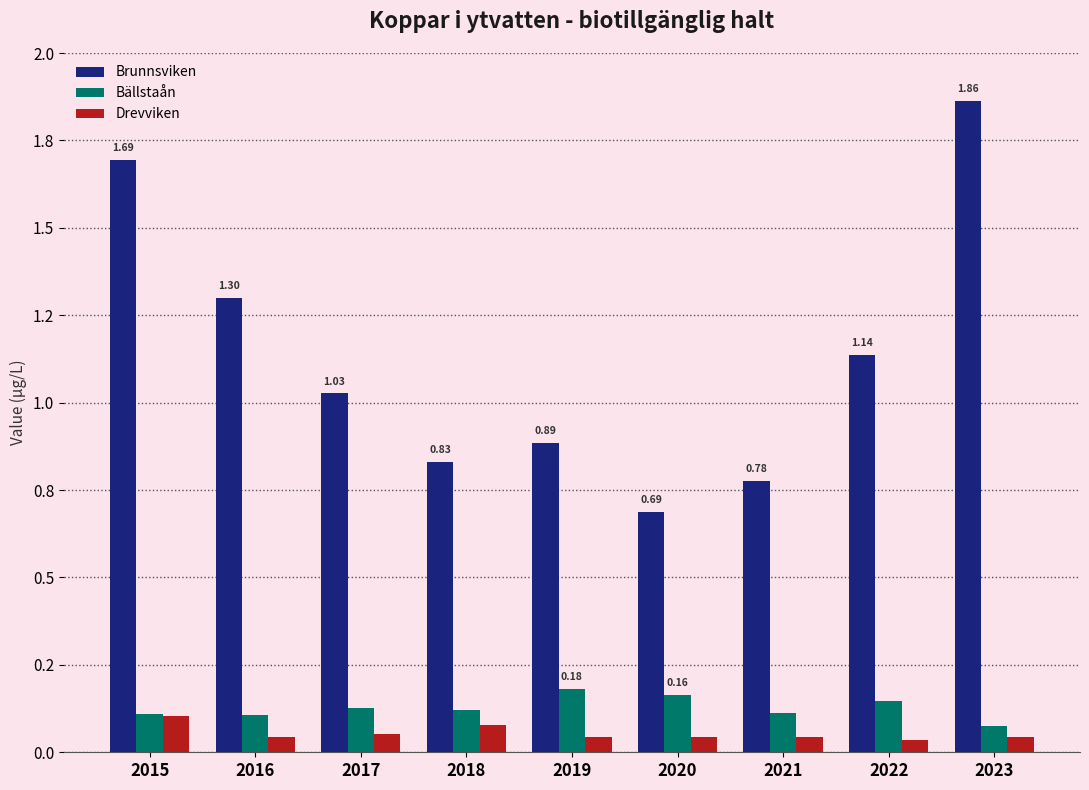

Does the chart contain stacked bars?

No